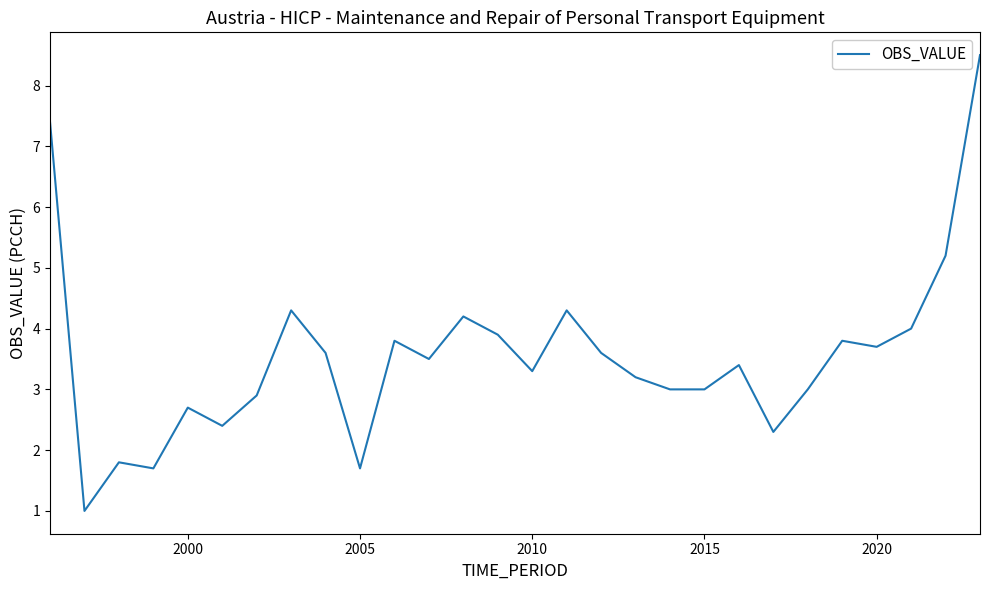

What is the minimum value shown in the chart?

1.0